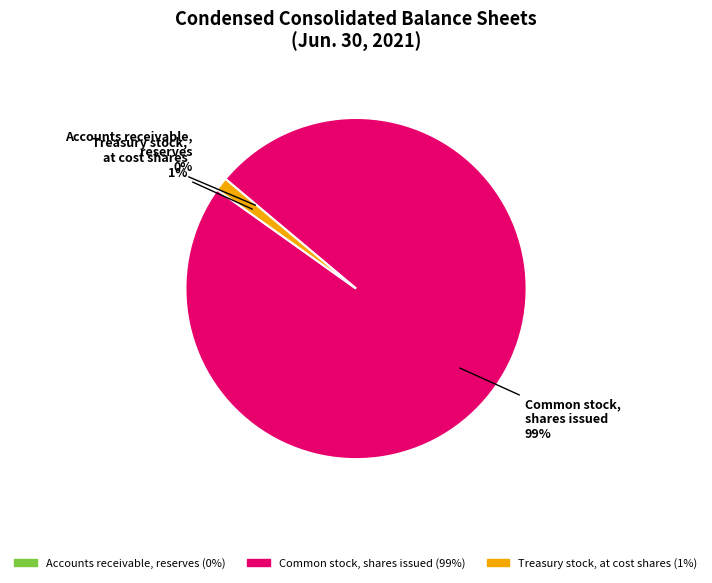

To the nearest percent, what portion does Common stock, shares issued represent?

99%